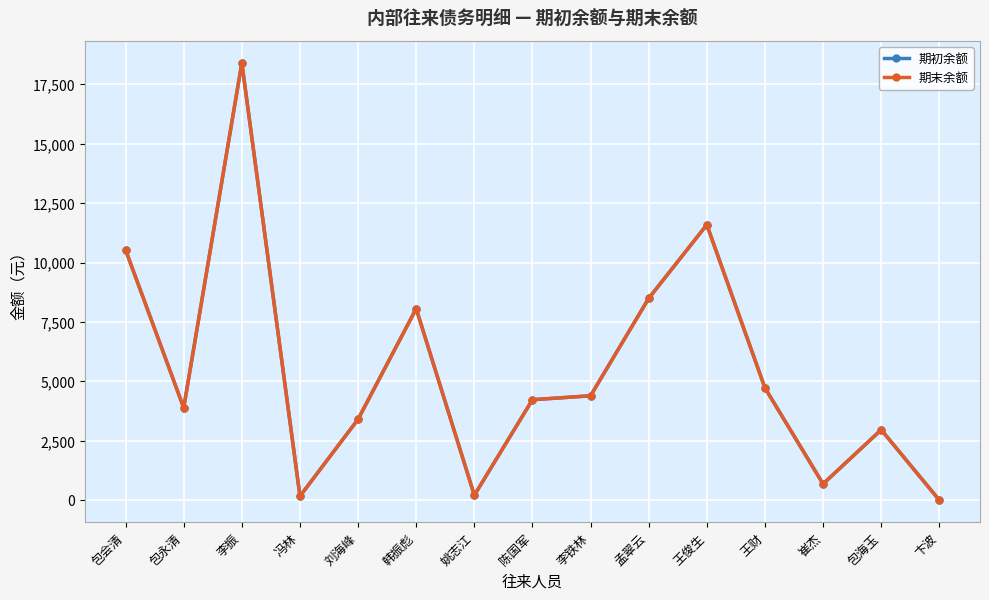

What is the label of the 2nd point from the right?

包海玉